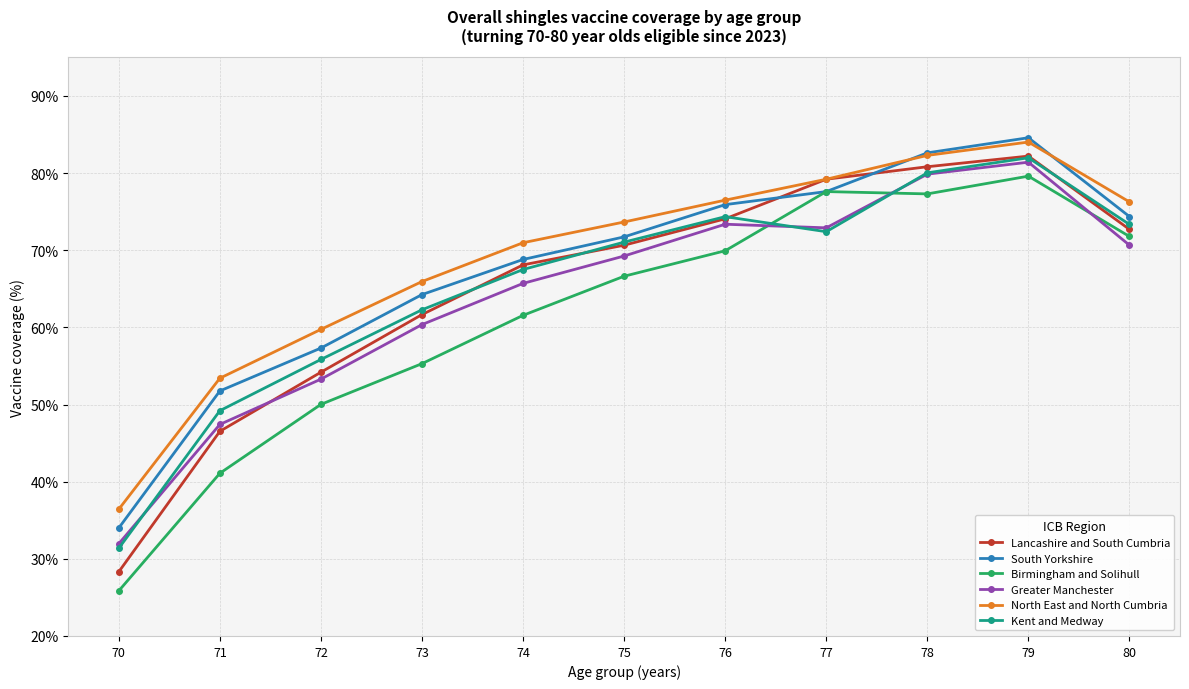

Which label corresponds to the smallest value in the chart?

70